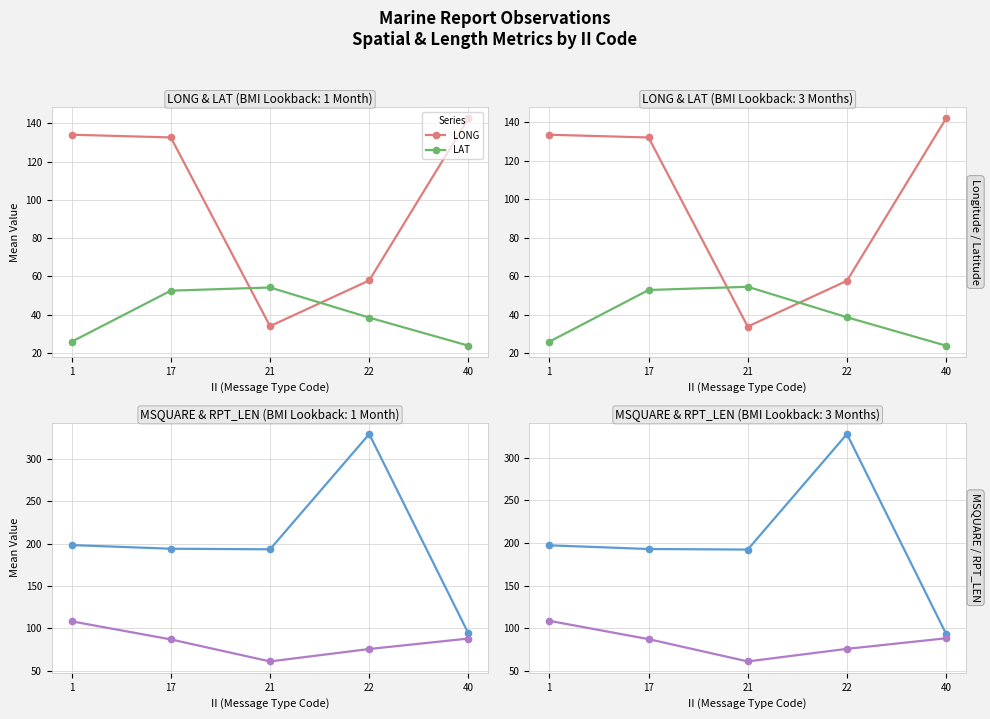

What is the difference between the highest and lowest values at 40?

118.2